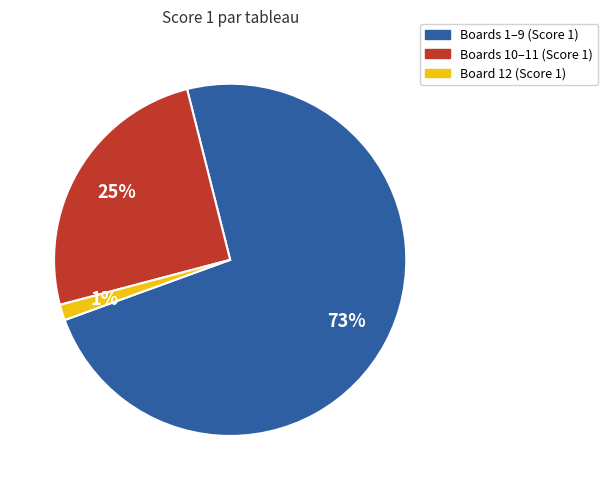

Is there any slice that represents more than half of the pie?

Yes